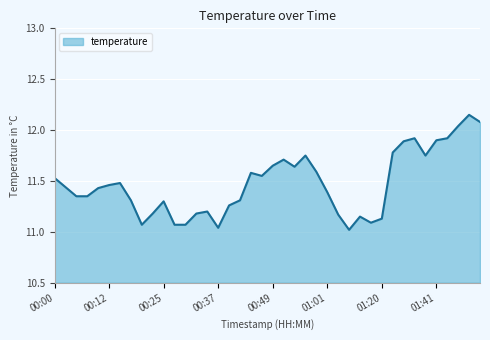

What is the difference between the maximum and minimum values?

1.1